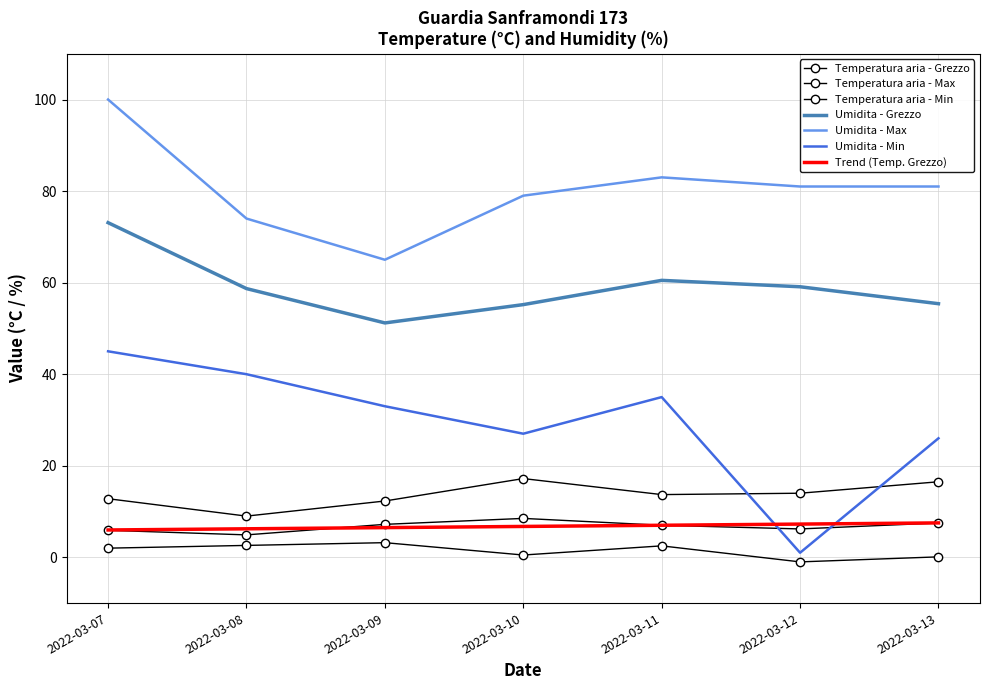

How many series are shown in this chart?

7